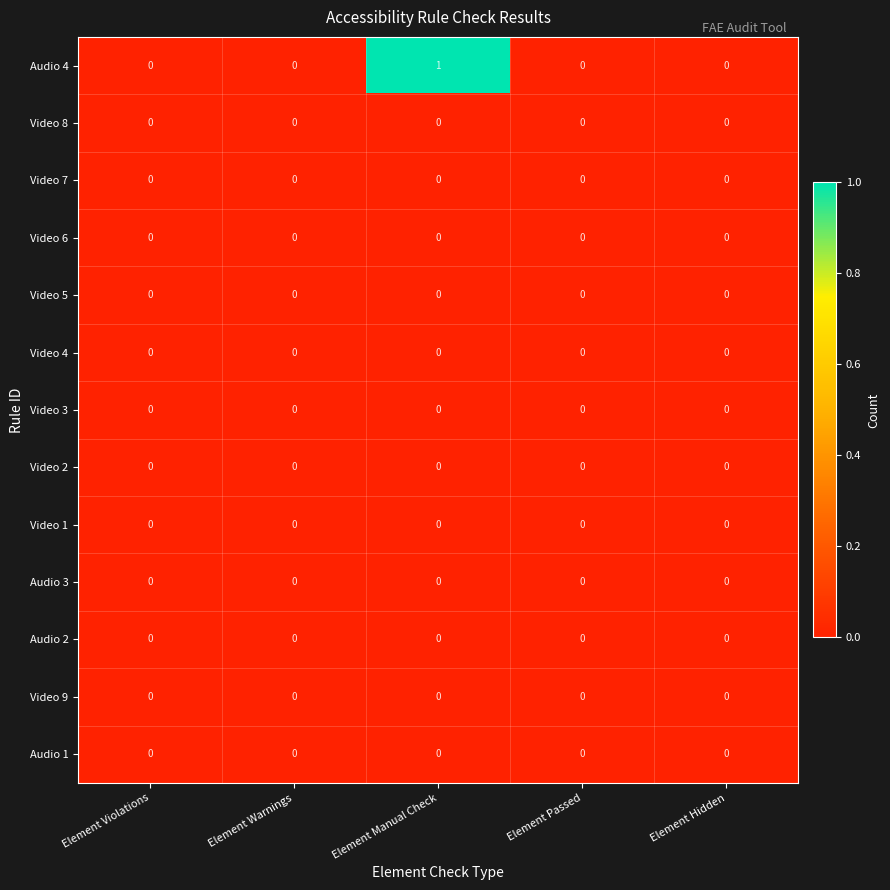

True or false: Audio 2 has a value of 0 at Element Passed.

True